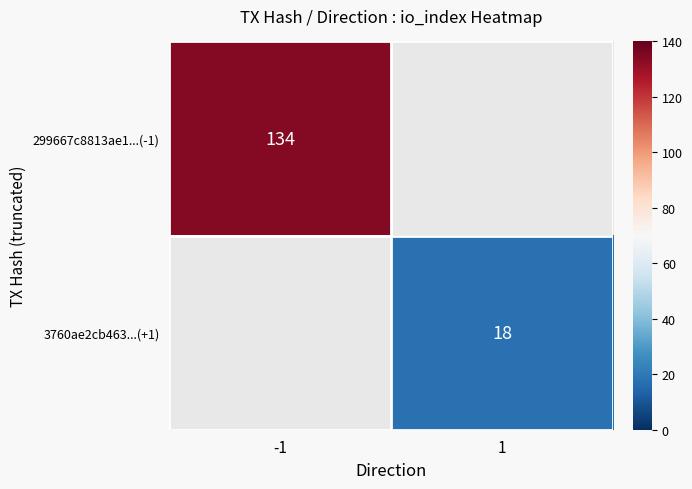

What is the greatest value displayed?

134.0